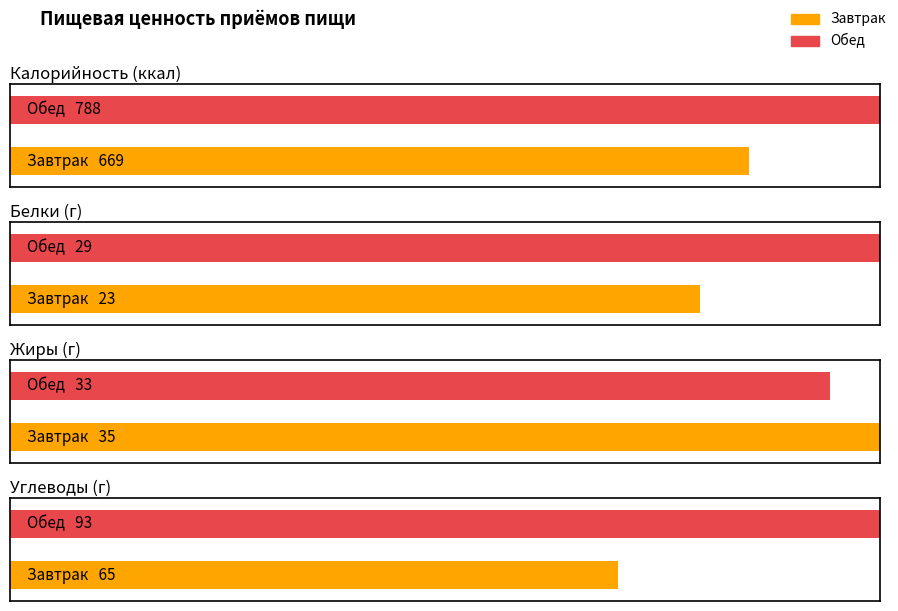

Which series changed the most between Завтрак and Обед?

Калорийность